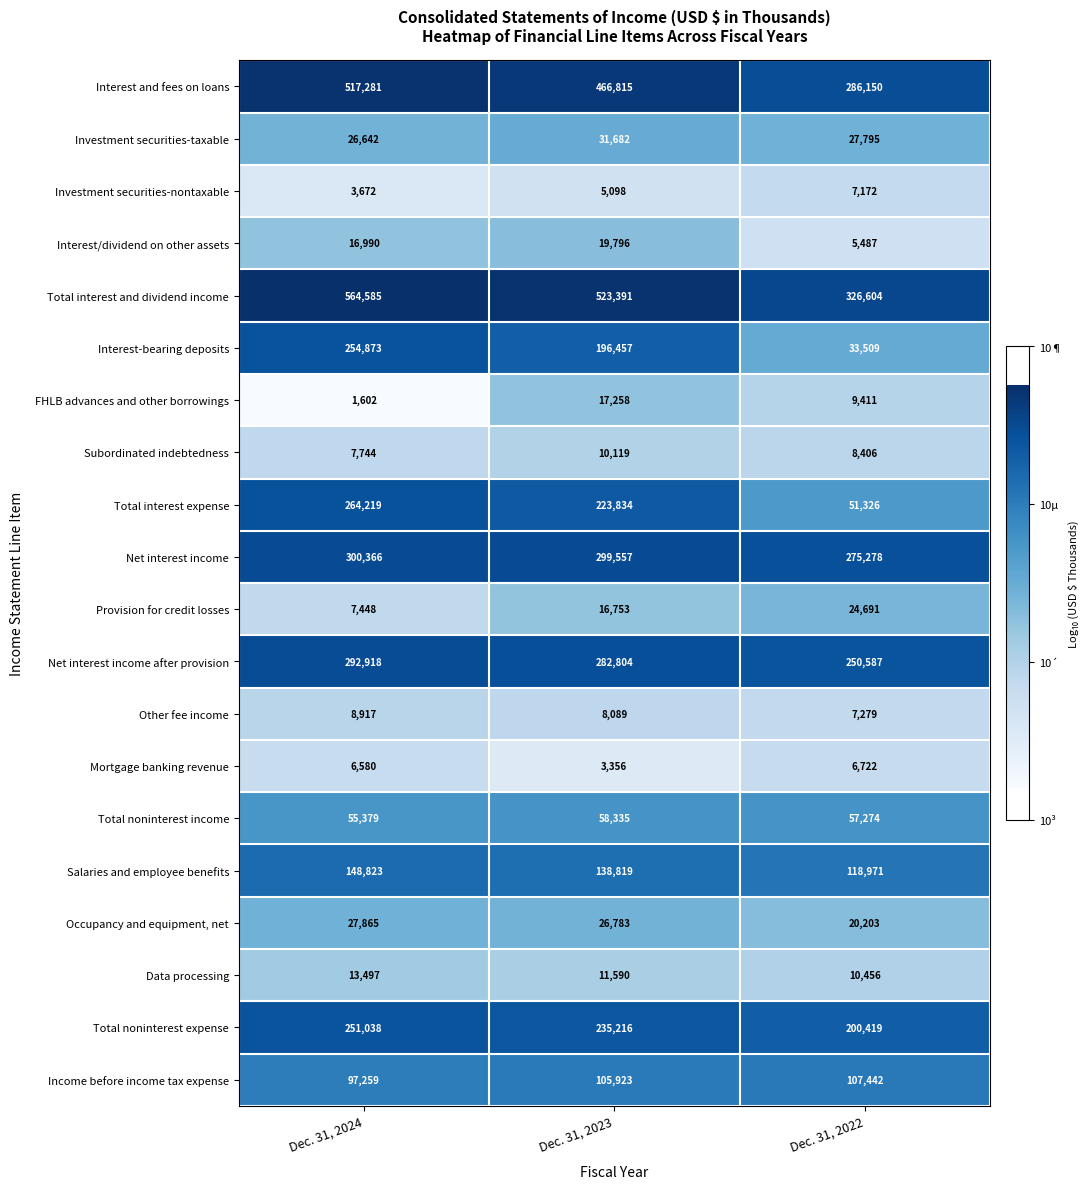

The FHLB advances and other borrowings series shows 1602 at Dec. 31, 2024. True or false?

True